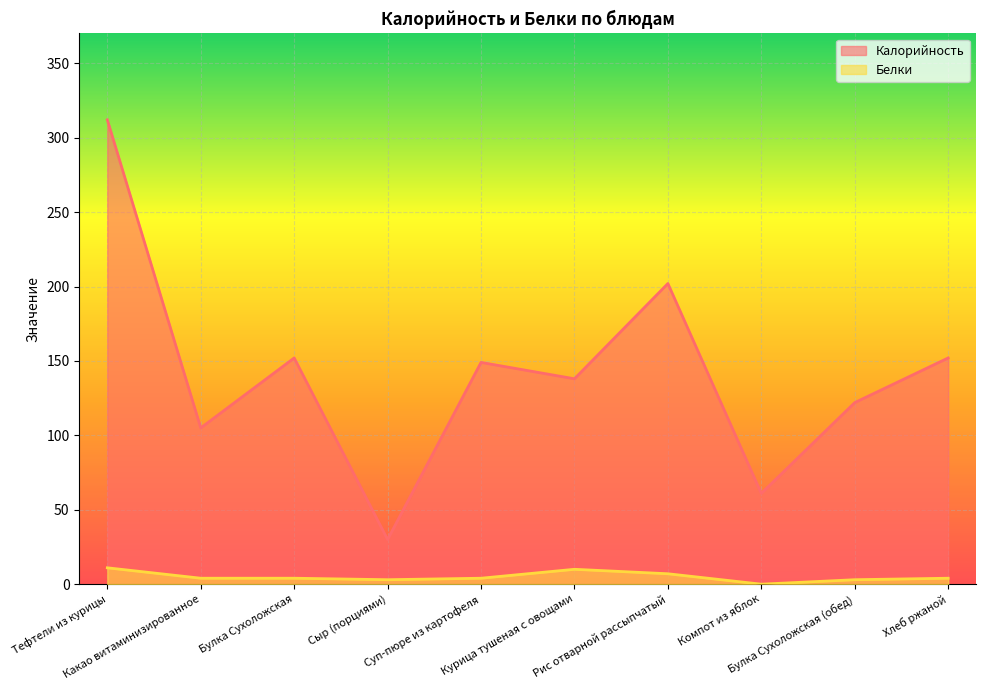

Is it true that Калорийность equals 96 at Хлеб ржаной?

False